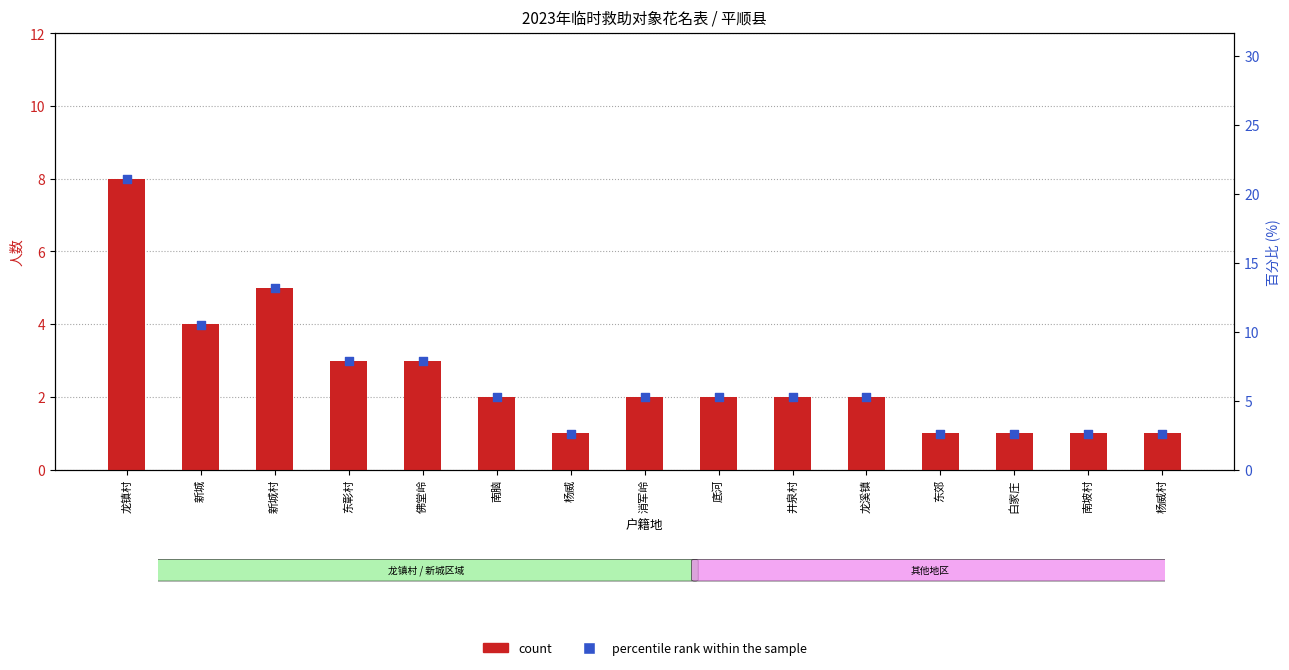

What are all the series names shown in the legend?

count, percentile rank within the sample